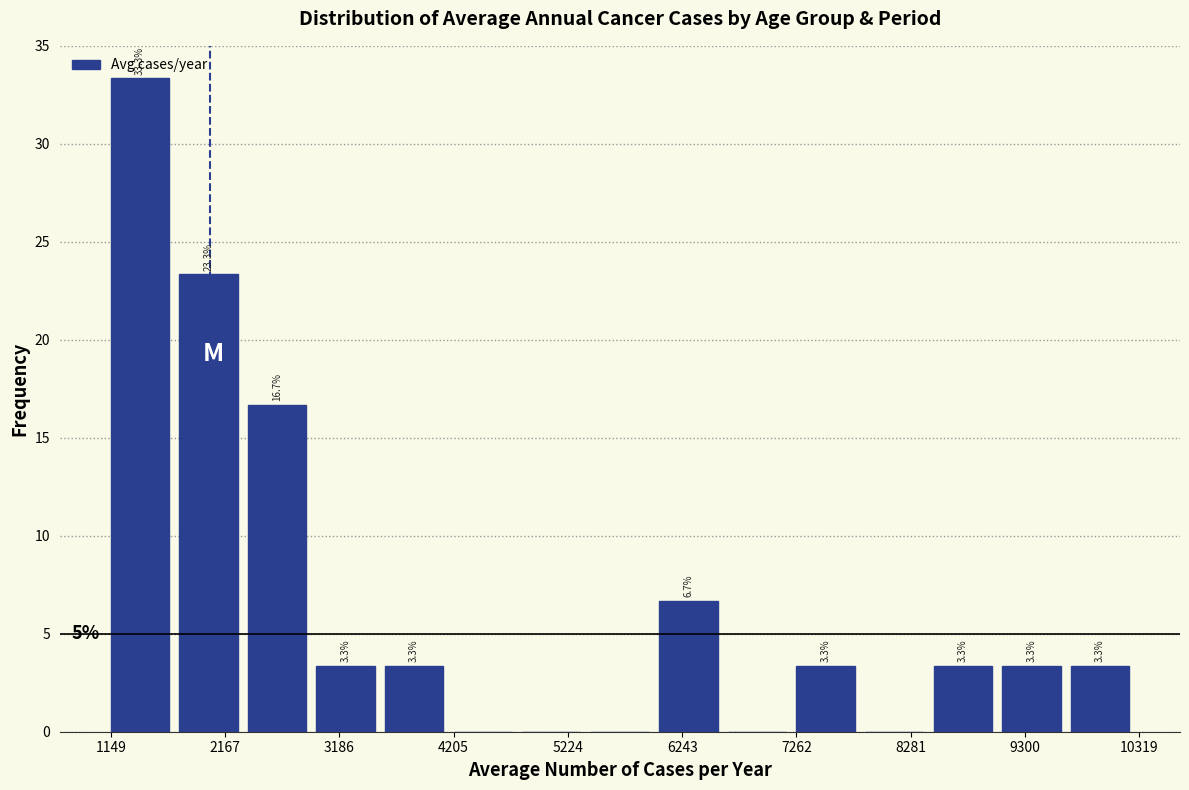

Around what value on the x-axis is the tallest bar? Give the approximate position of its centre, as read against the axis.

1400